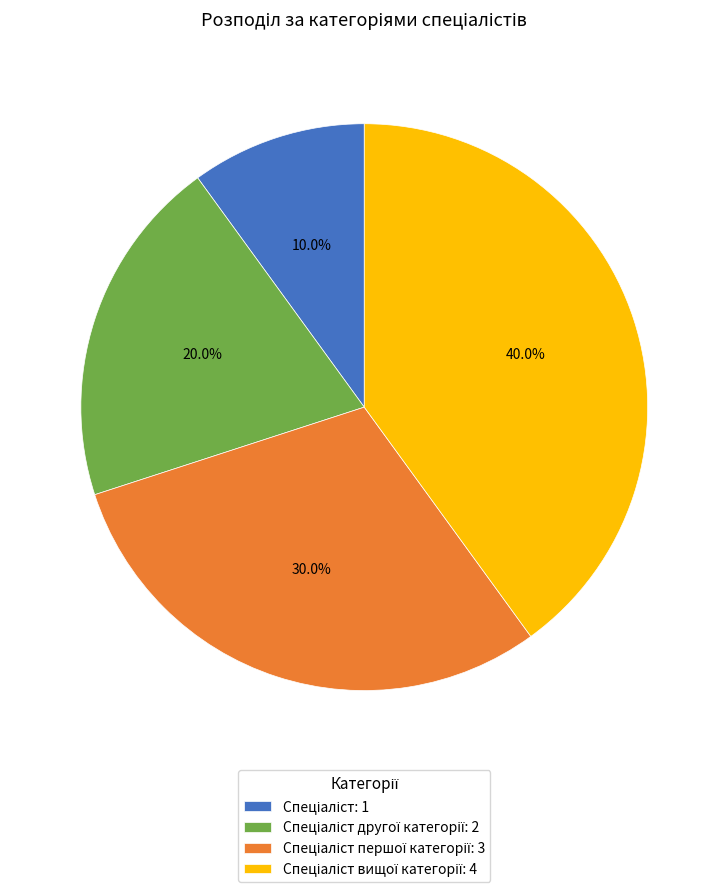

Is there any slice that represents more than half of the pie?

No